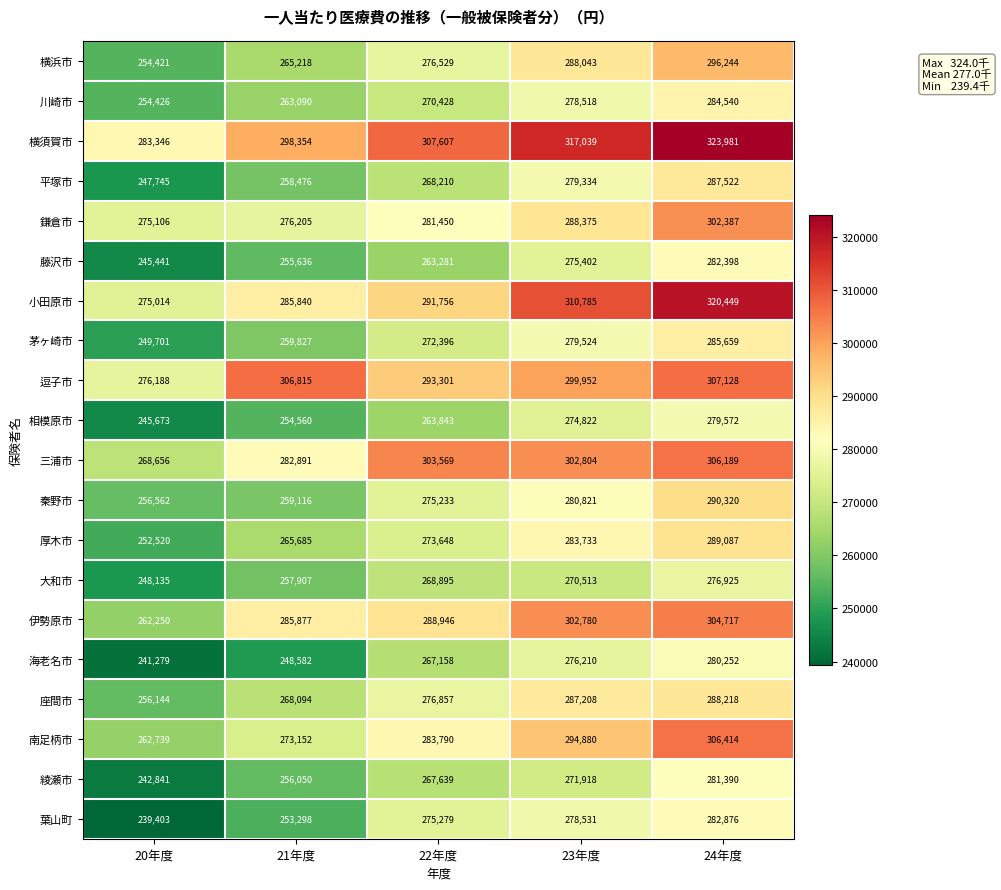

What is the average value of the 厚木市 series?

272935